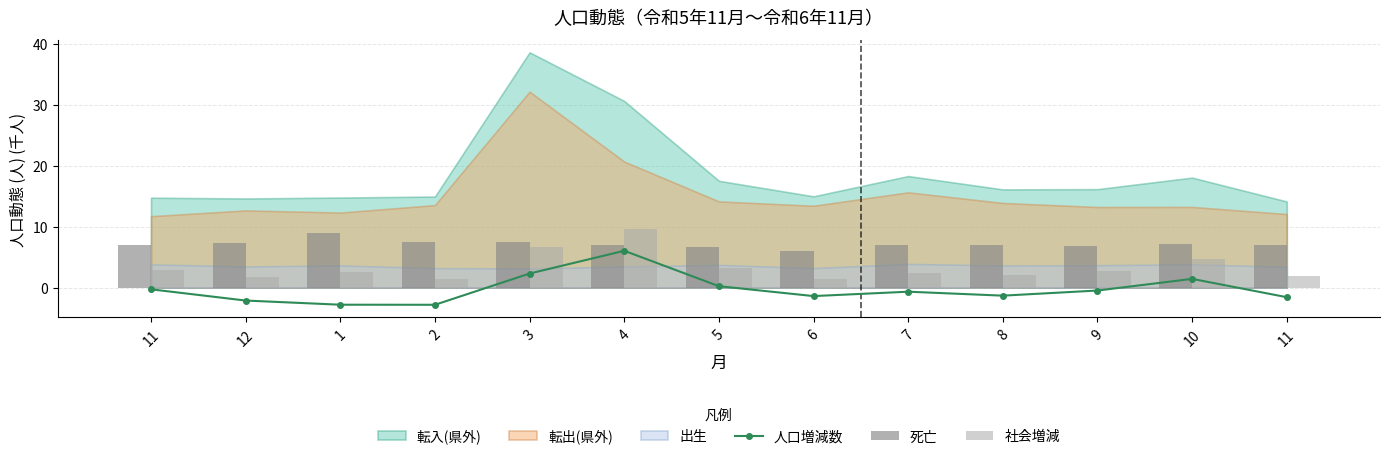

Between 11 and 10, which is larger?

10